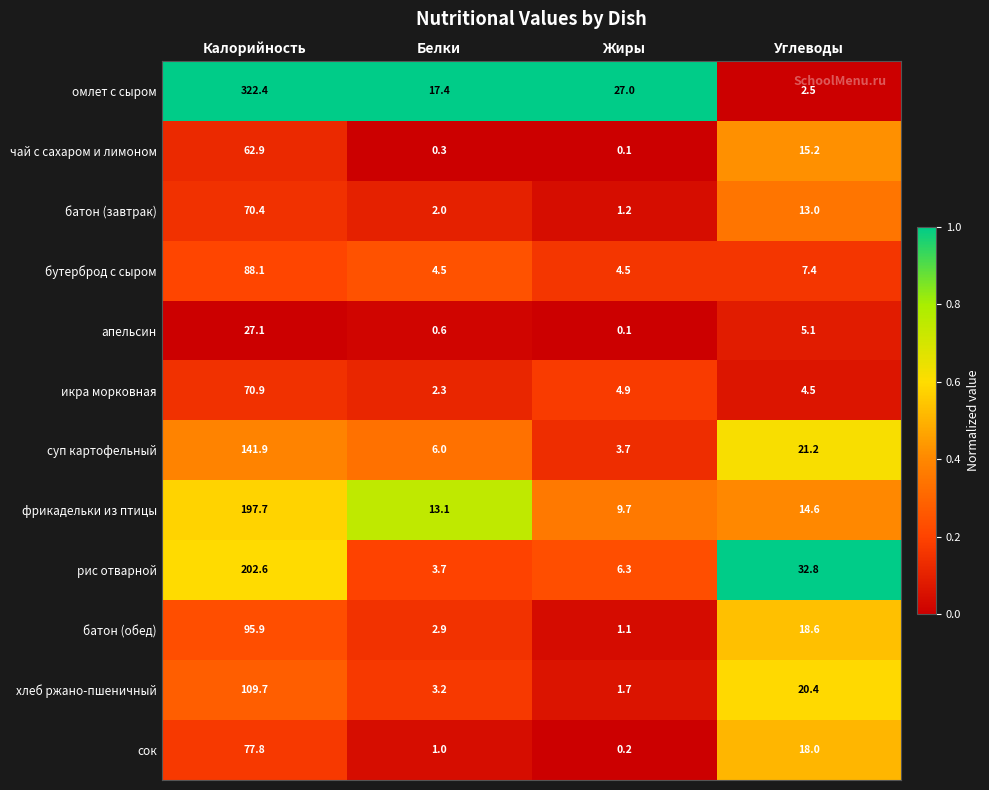

List the series in order of their peak value, lowest first.

апельсин, чай с сахаром и лимоном, батон (завтрак), икра морковная, сок, бутерброд с сыром, батон (обед), хлеб ржано-пшеничный, суп картофельный, фрикадельки из птицы, рис отварной, омлет с сыром